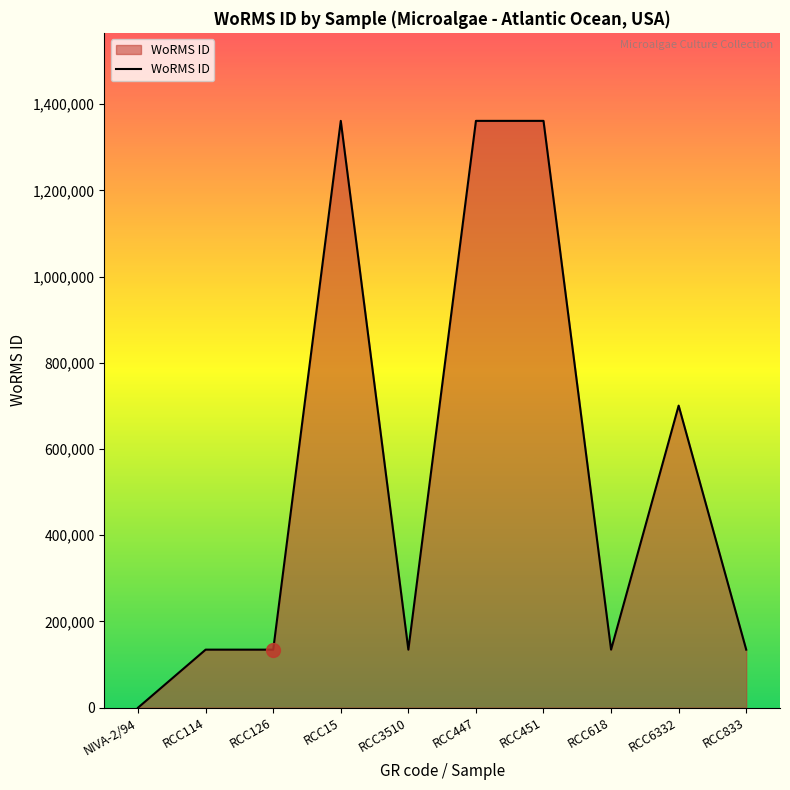

The chart shows a value of 700633 at RCC6332. True or false?

True